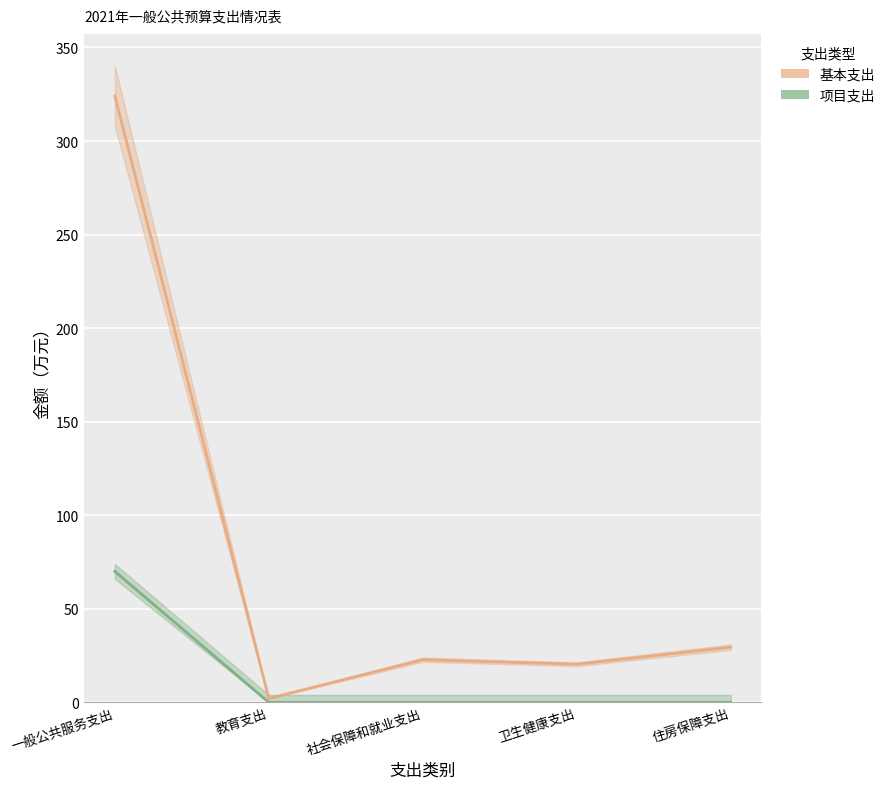

Which category has the lowest value in the 基本支出 series?

教育支出